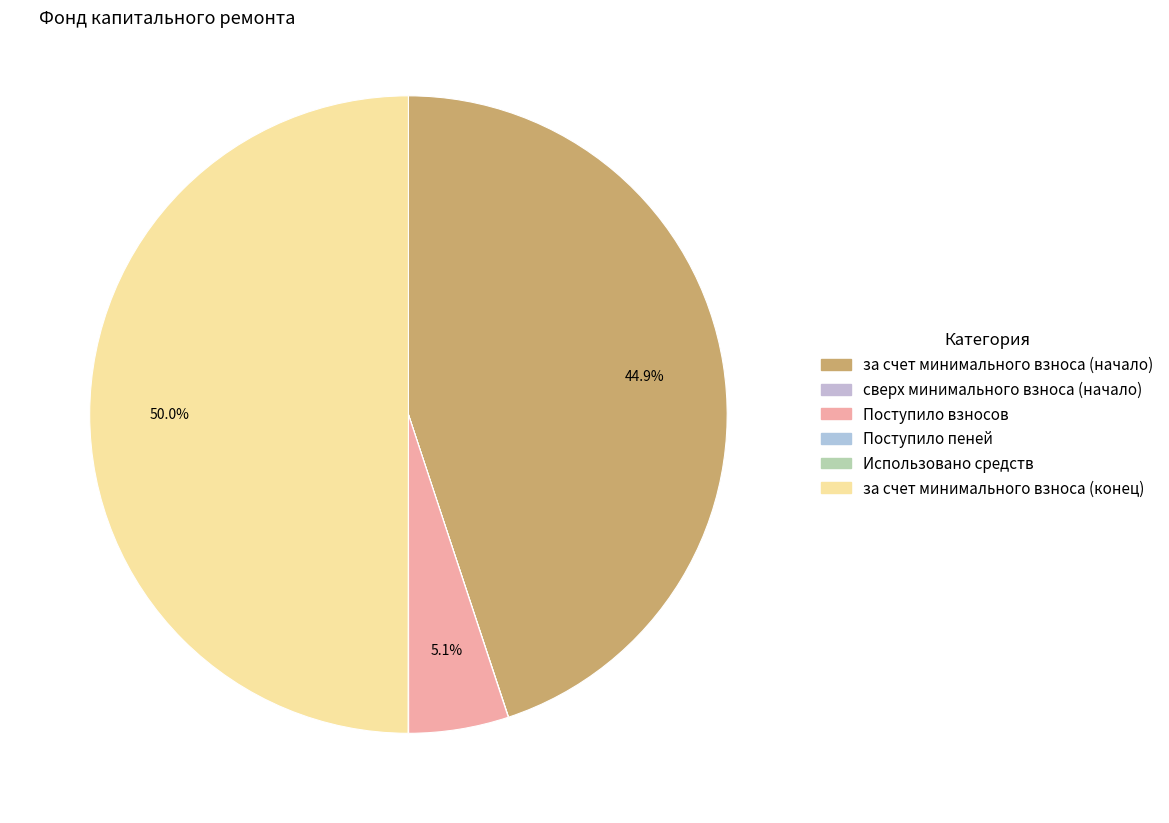

How many segments does this pie chart have?

6